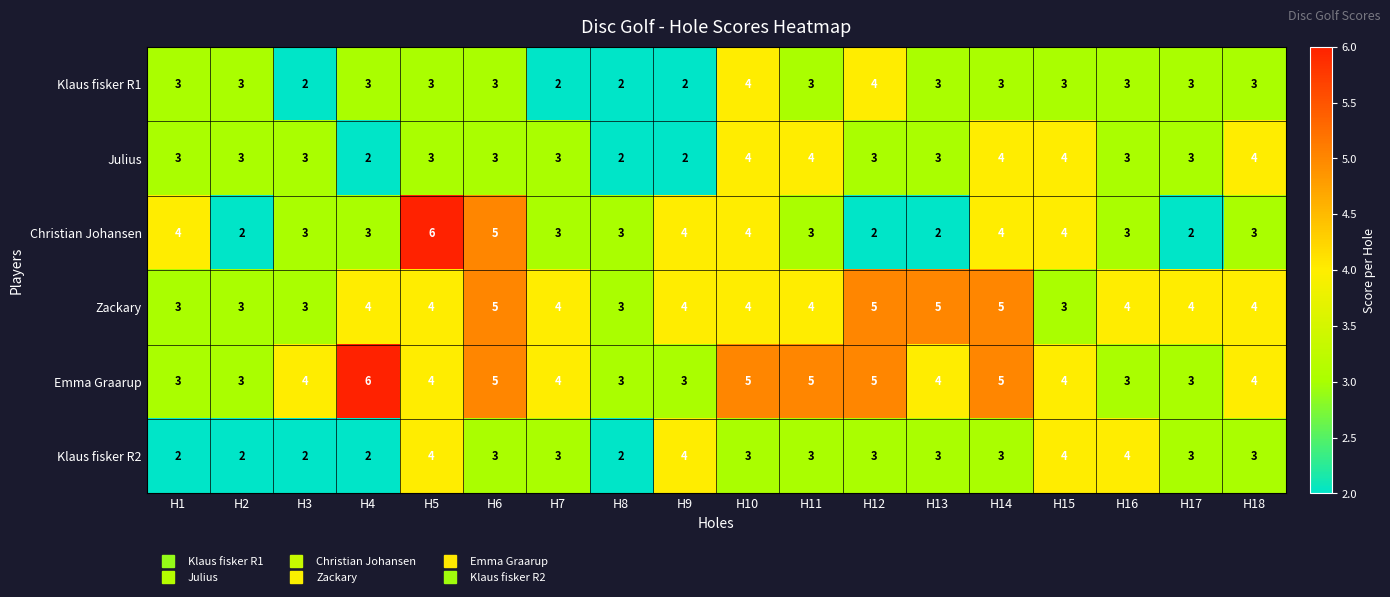

Which series has the largest total across all categories?

Emma Graarup